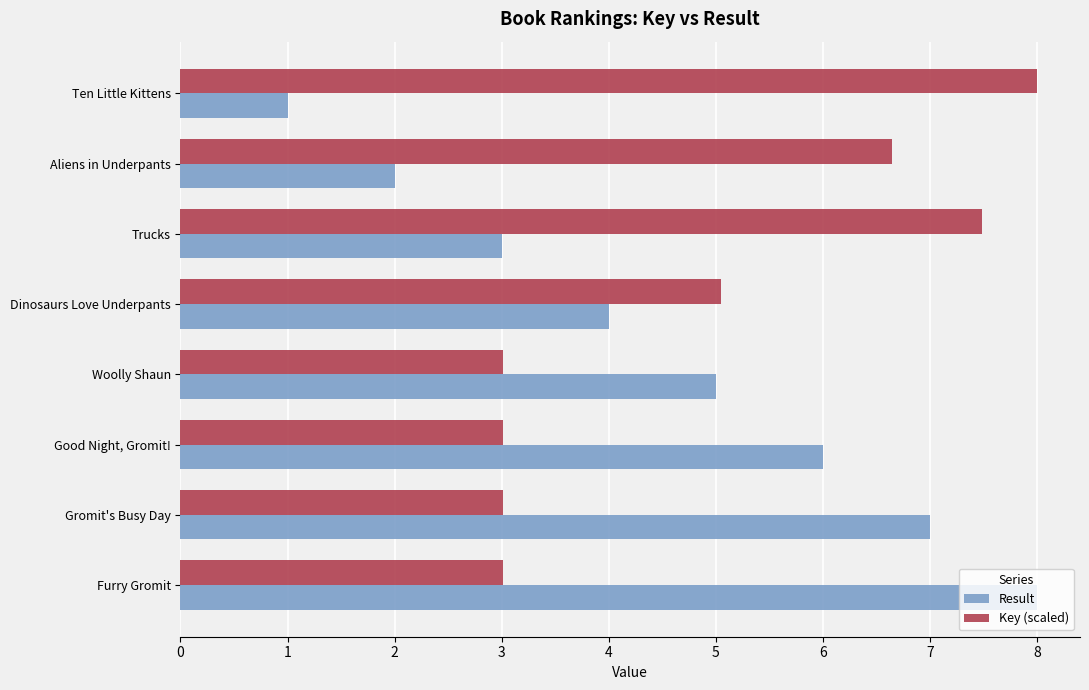

Between Good Night, Gromit! and Gromit's Busy Day, which series saw the biggest shift?

Result